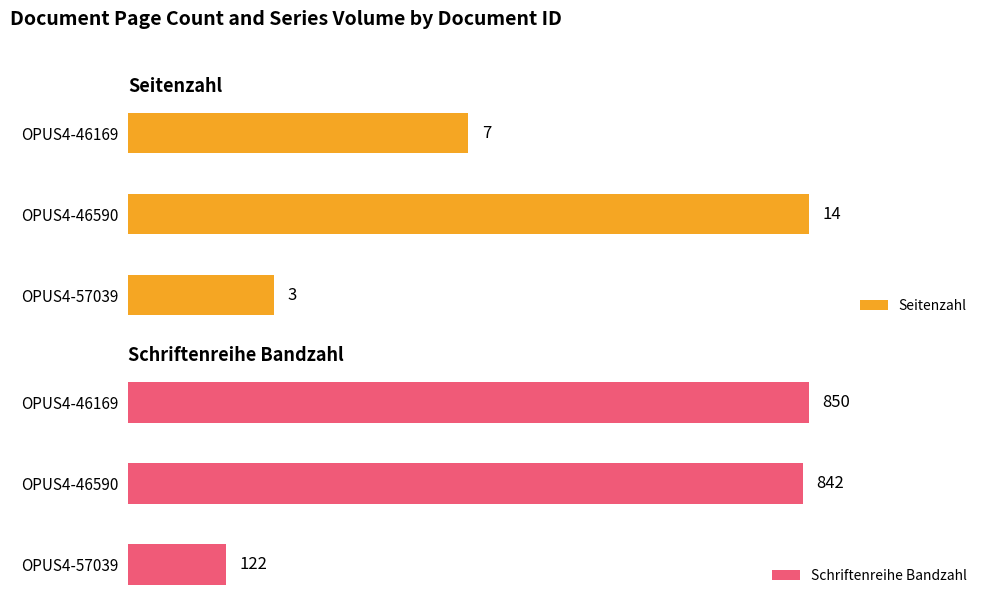

At how many categories does at least one series exceed 849?

1